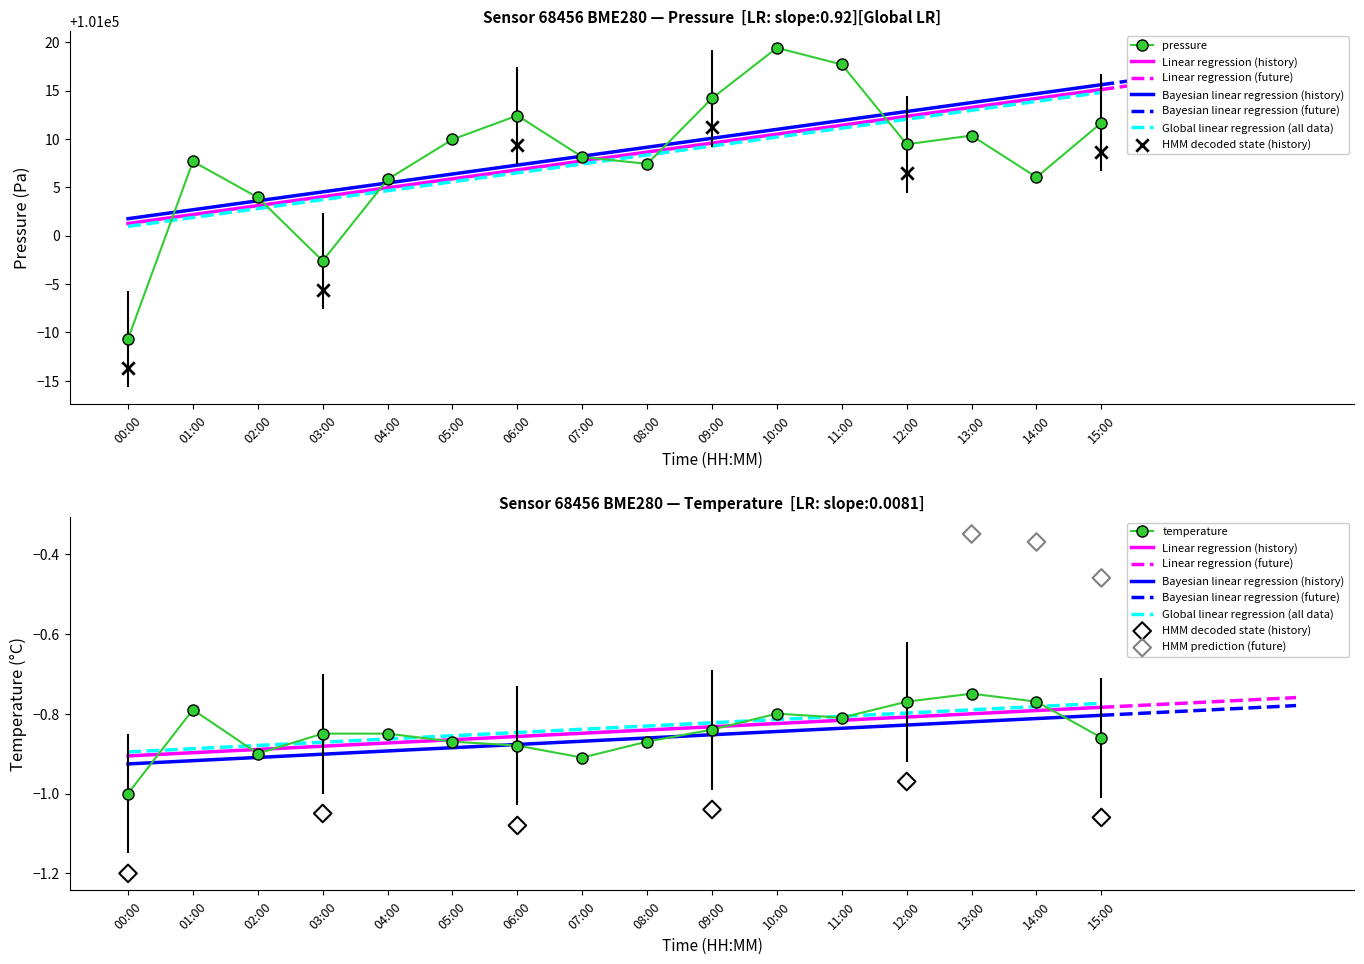

Which series has the widest spread of Y values?

pressure